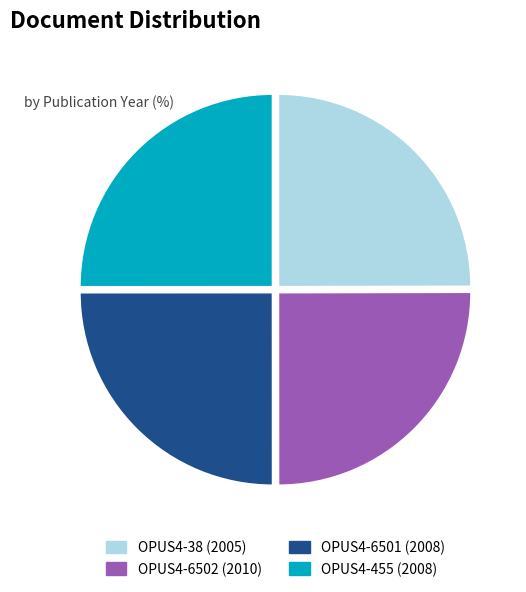

The OPUS4-38 (2005) slice represents 25% of the pie. True or false?

True